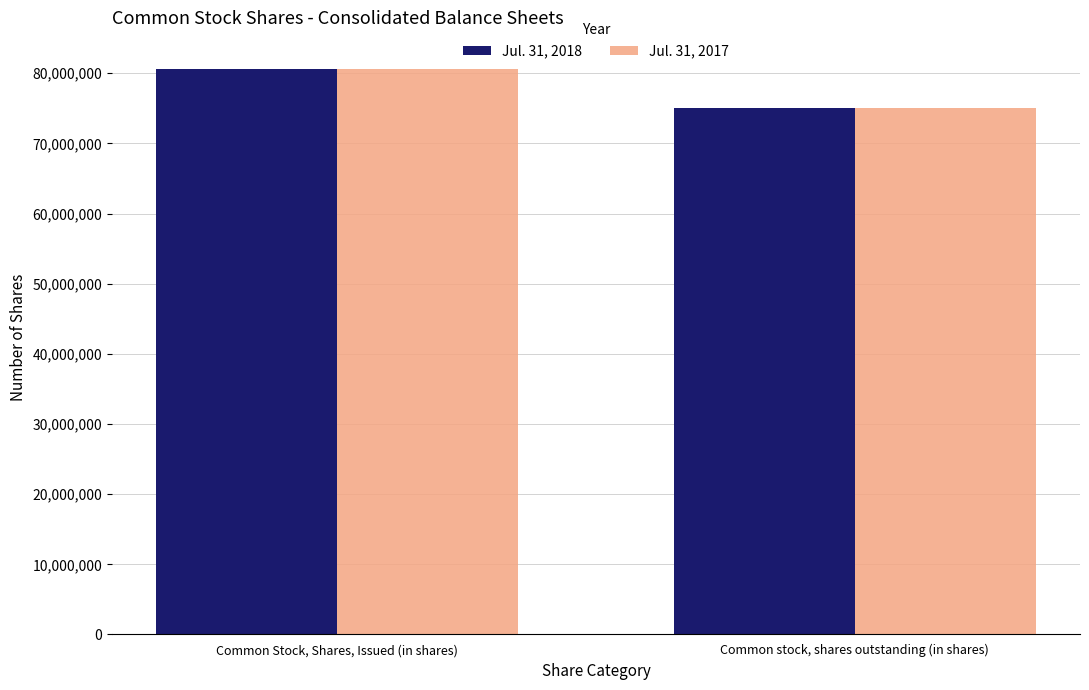

What is the average value of the Jul. 31, 2018 series?

77809662